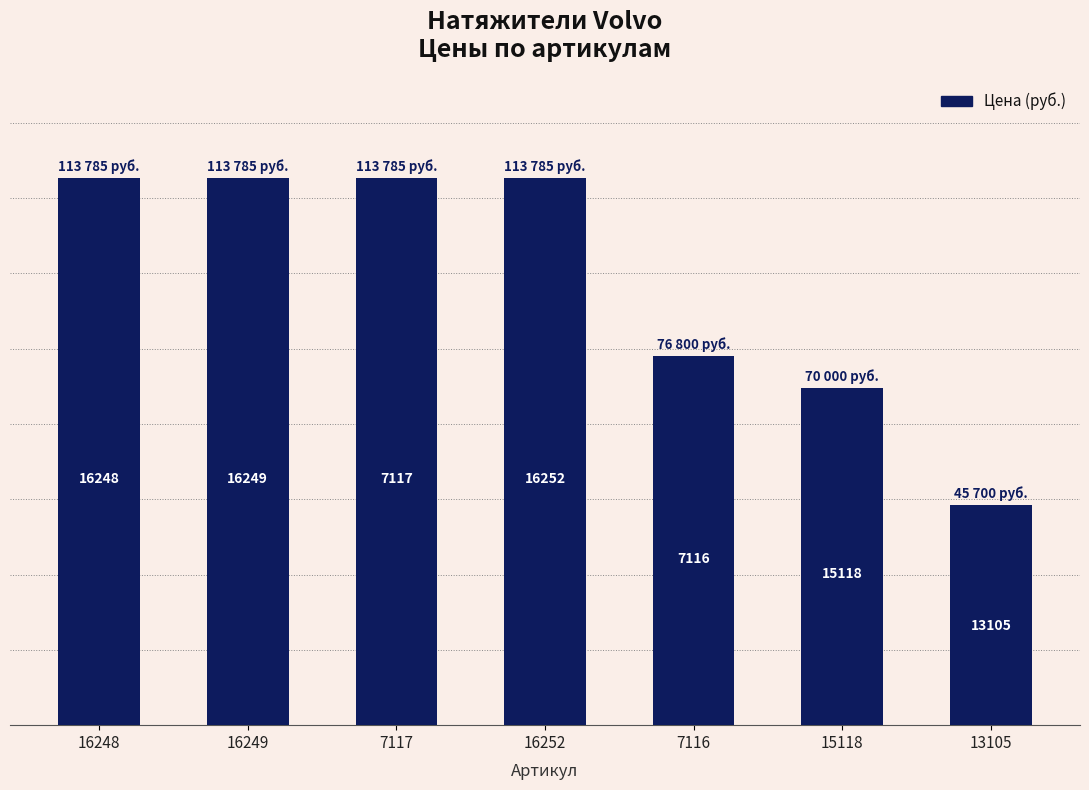

Are the bars grouped side by side (vs. stacked)?

No